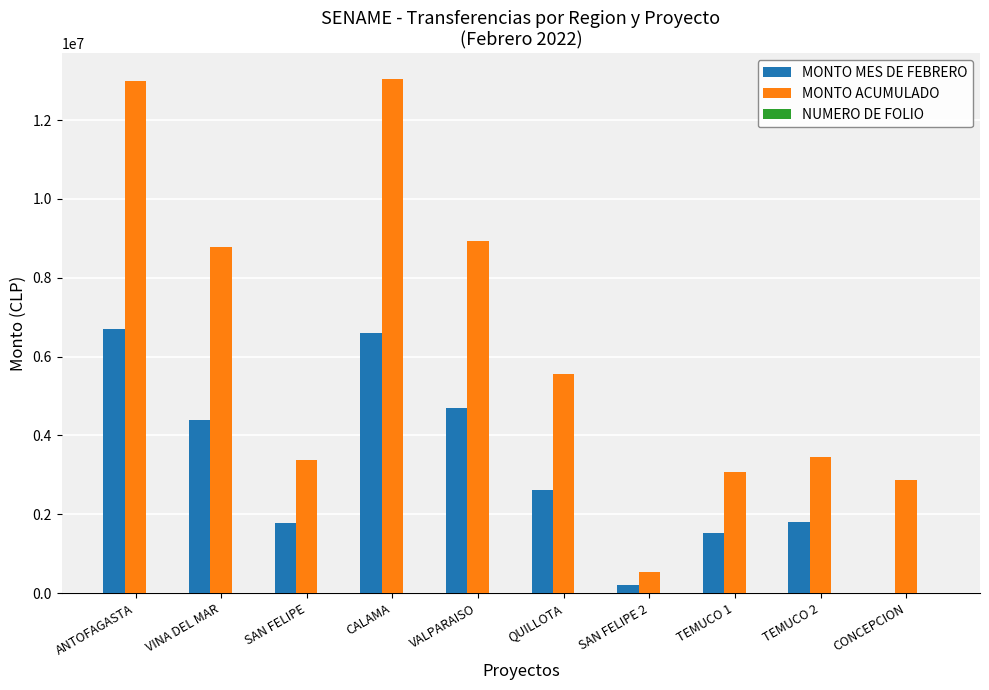

How many groups of bars are there?

10